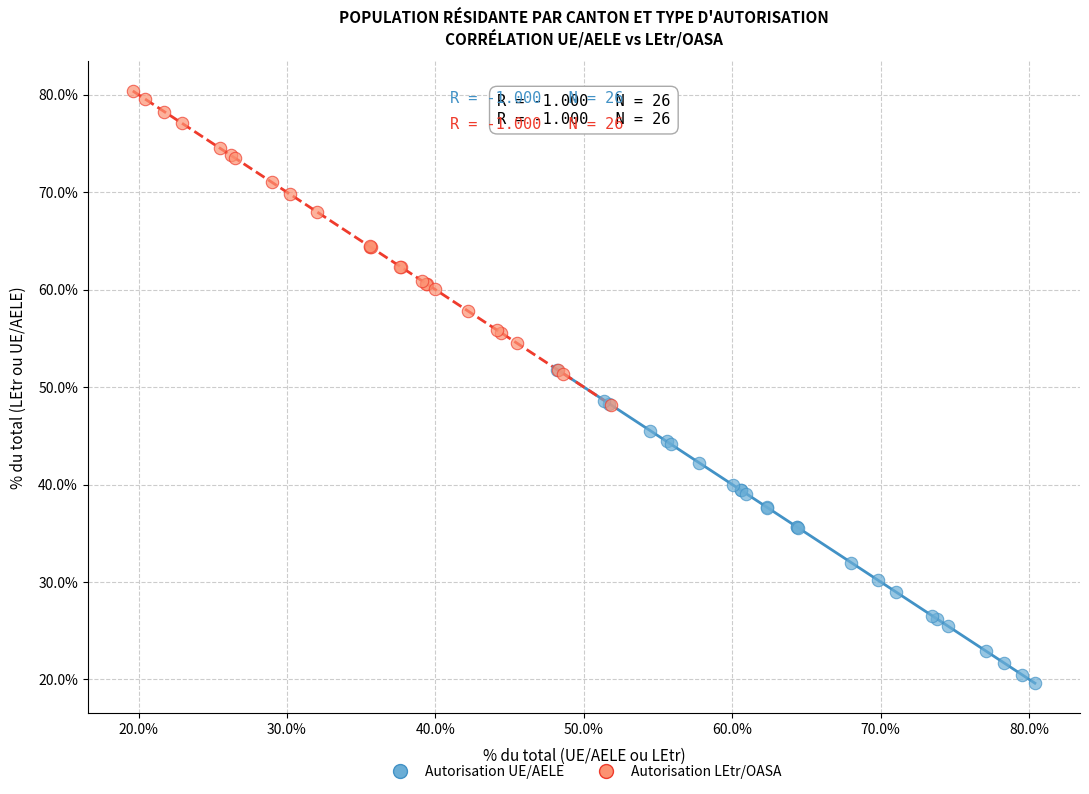

Which series contains the highest Y value?

Autorisation LEtr/OASA